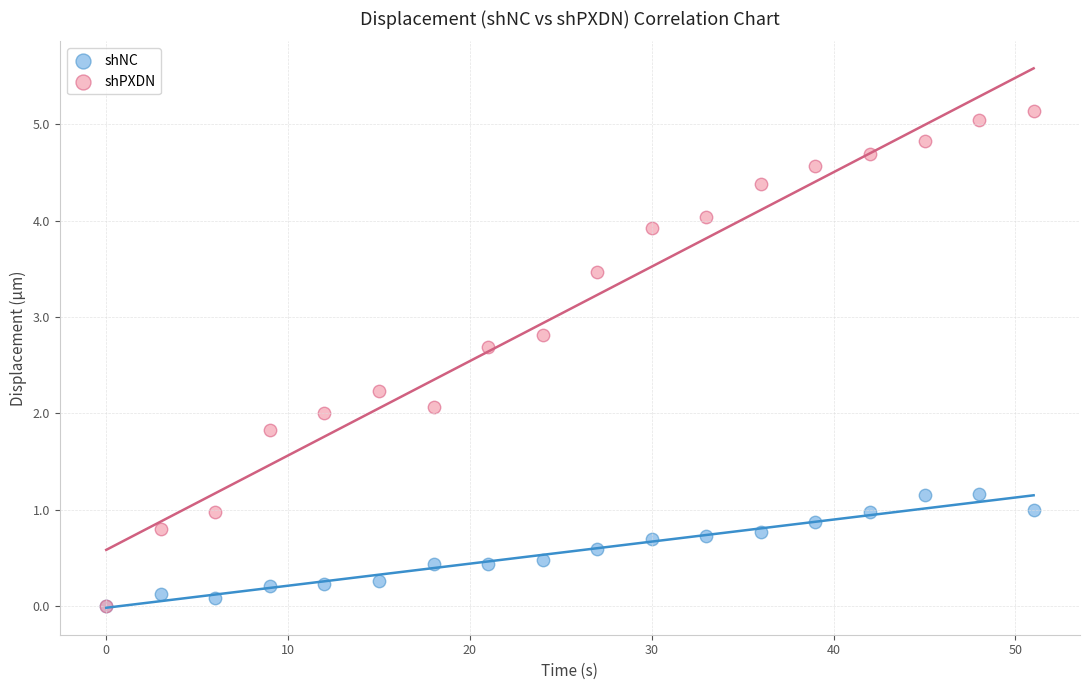

What are all the series names shown in the legend?

shNC, shPXDN